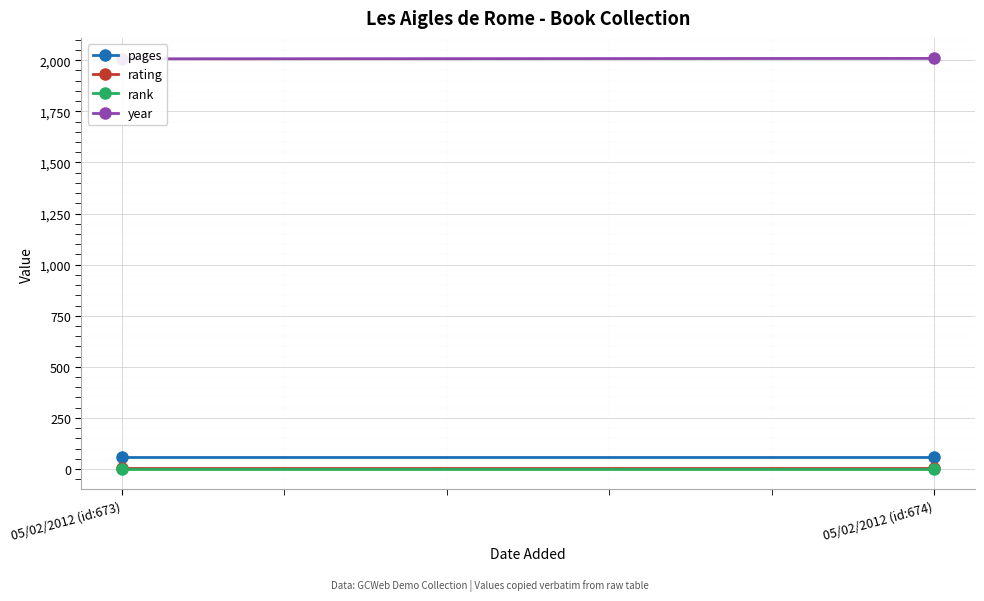

What is the label of the 2nd point from the left?

05/02/2012 (id:674)